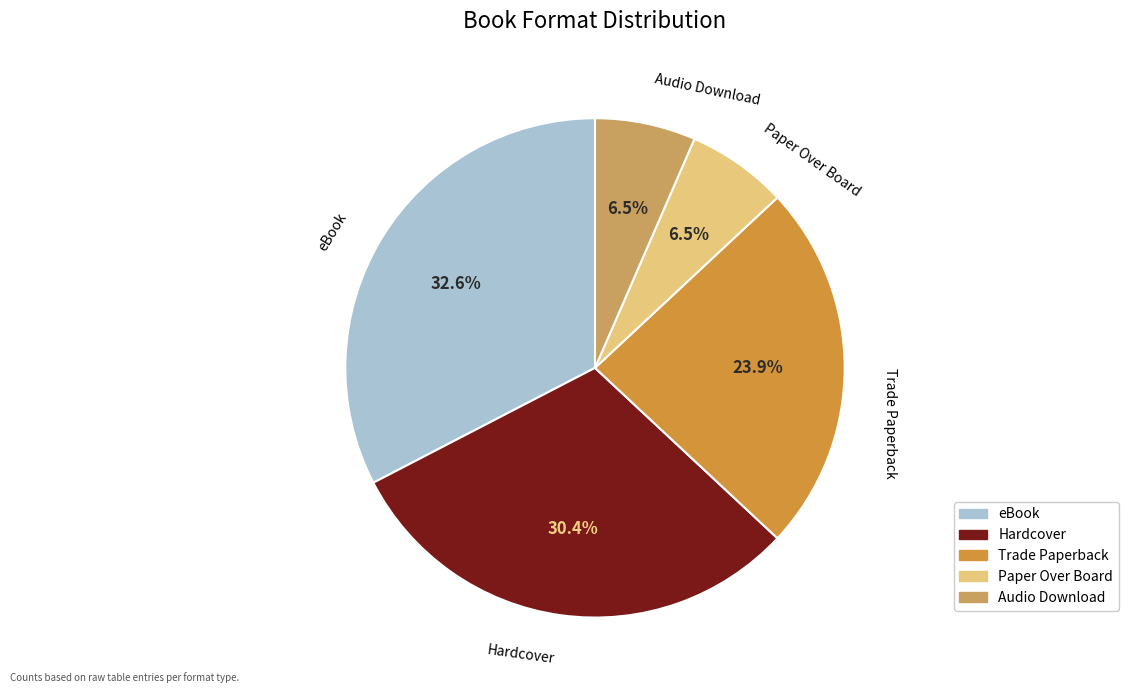

Is there any slice that represents more than half of the pie?

No